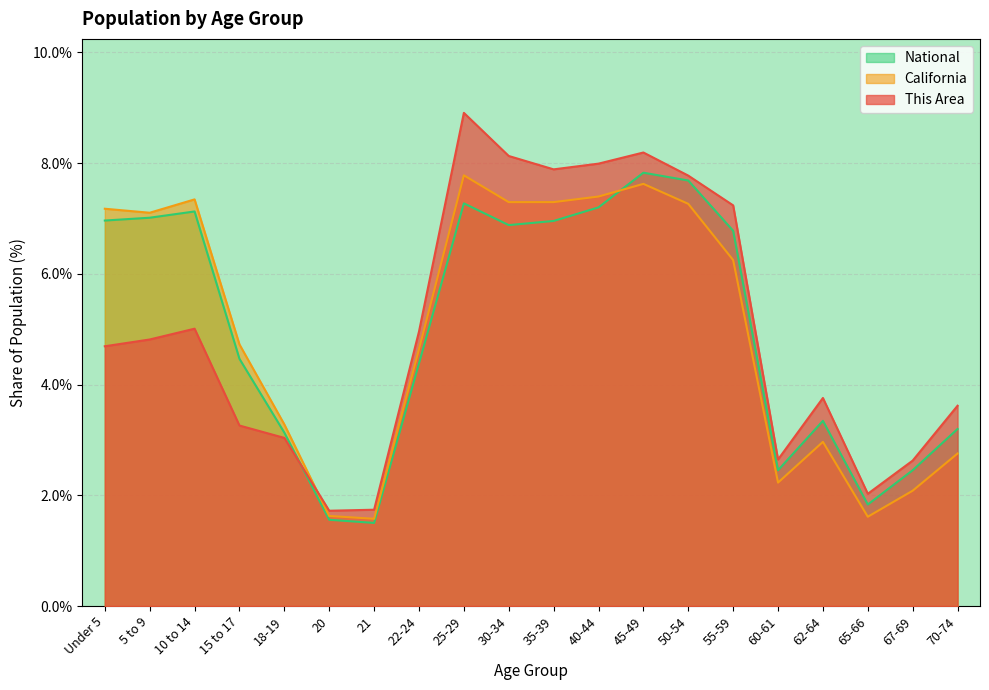

Is it true that This Area equals 2.5 at 45-49?

False